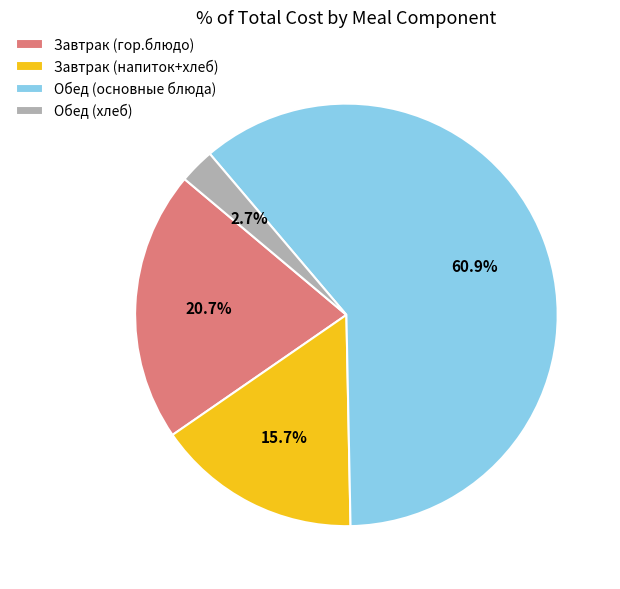

What portion of the pie excludes Завтрак (гор.блюдо)?

79.3%